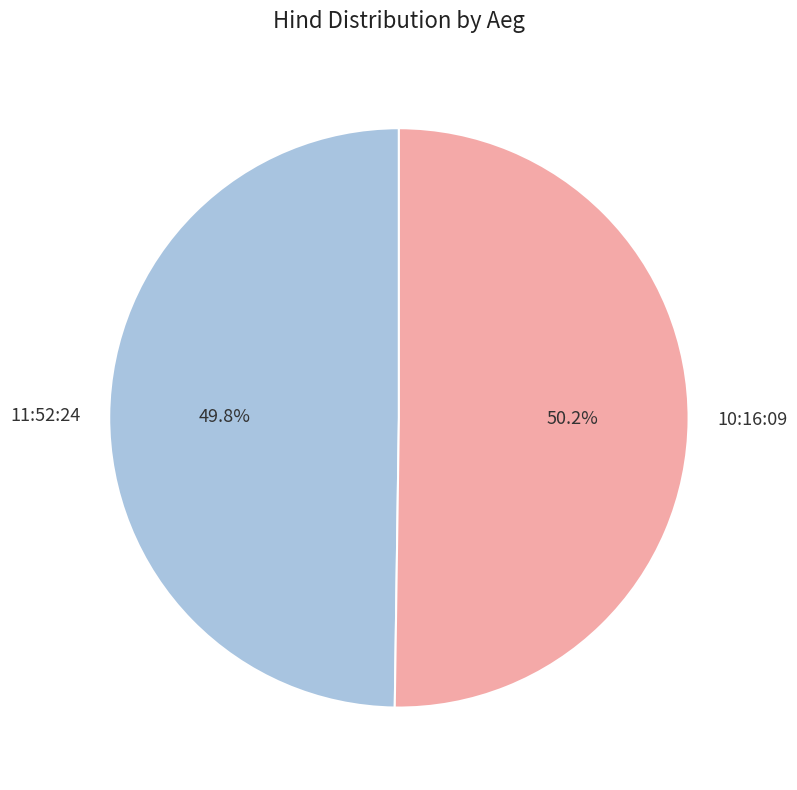

True or false: 11:52:24 accounts for 50% of the total.

True